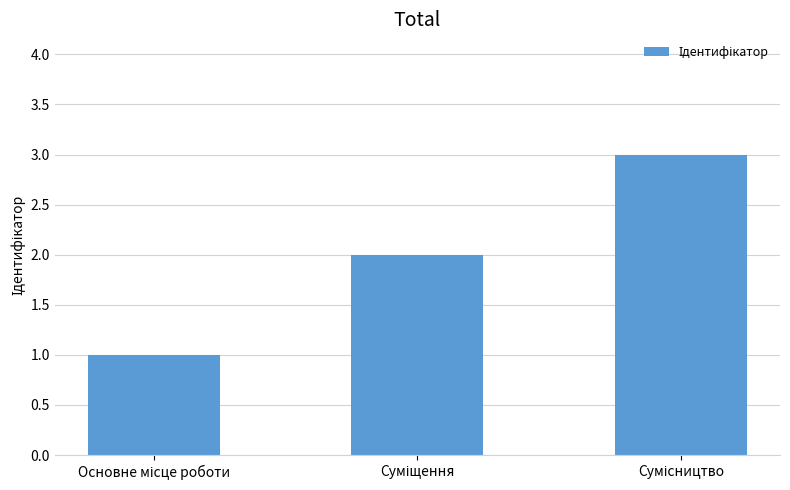

What is the sum of all values?

6